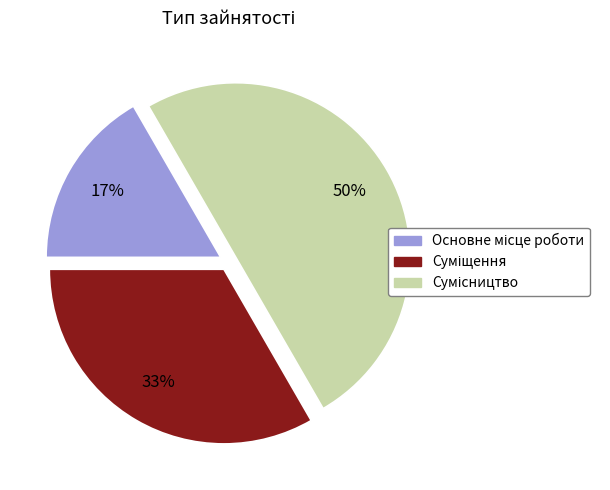

To the nearest percent, what is the difference between the largest and smallest slice percentages?

33%